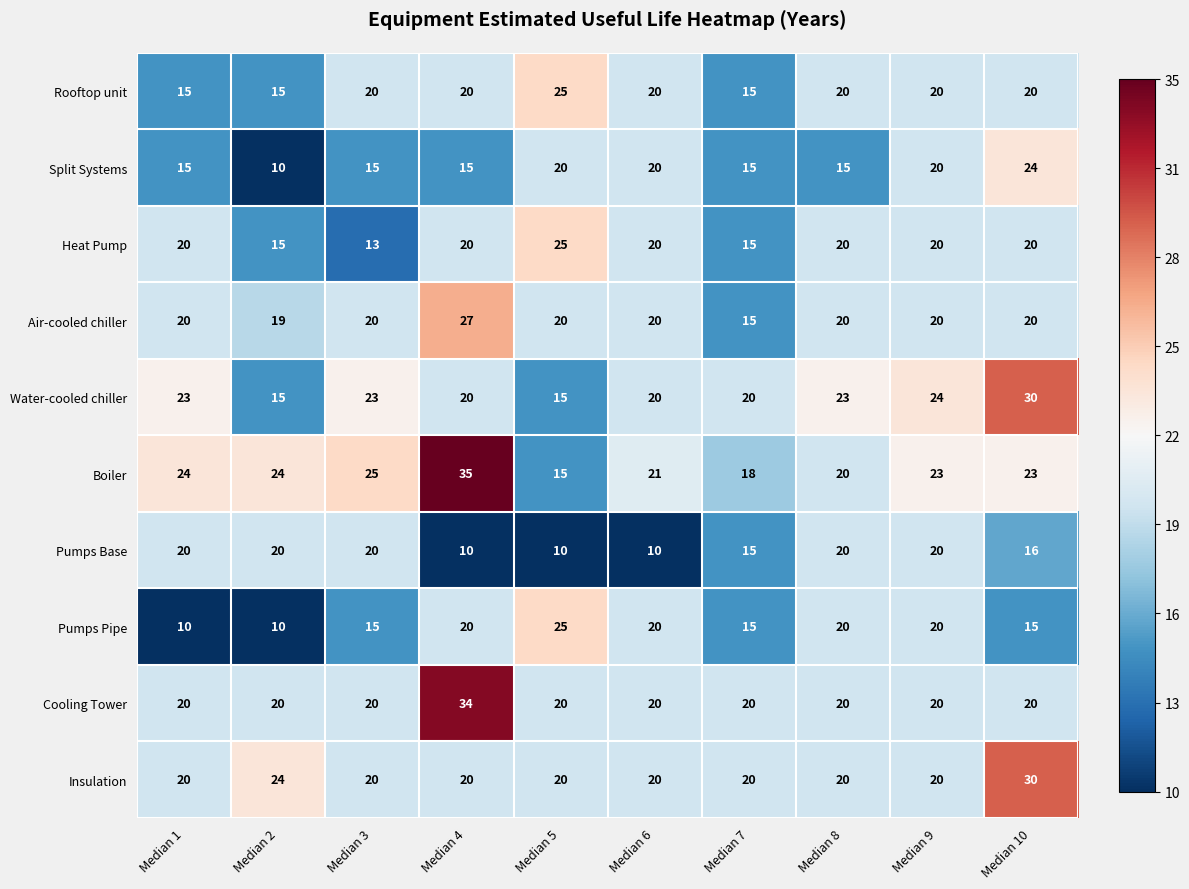

What is the sum of all Insulation values?

214